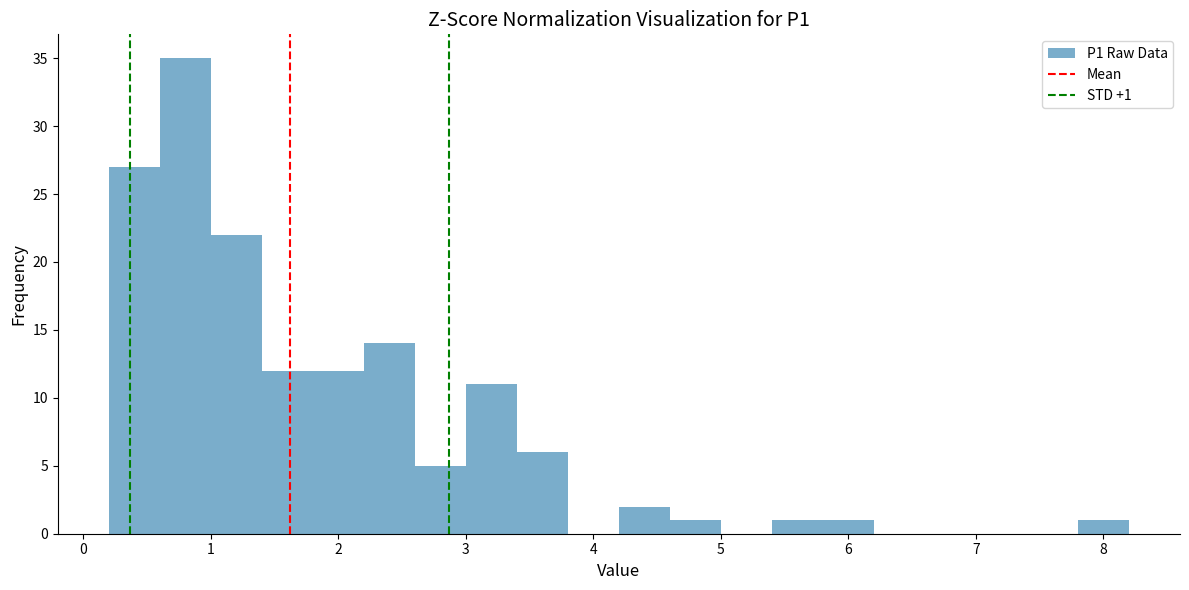

Over which range of the x-axis is the bar tallest?

0.6 to 1.0